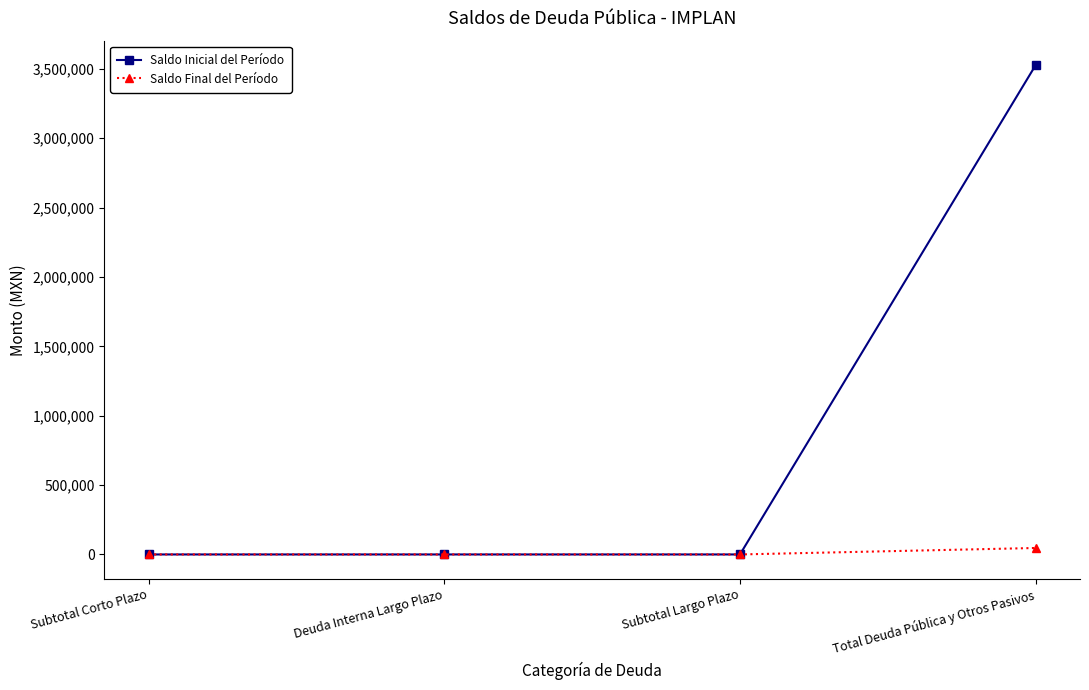

Rank the series by their average value, from highest to lowest.

Saldo Inicial del Período, Saldo Final del Período